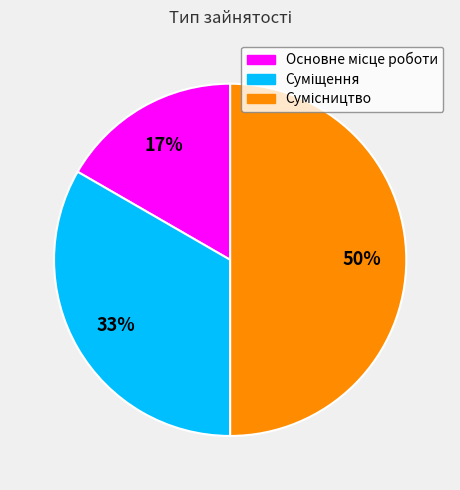

To the nearest percent, what is the difference between the largest and smallest slice percentages?

33%